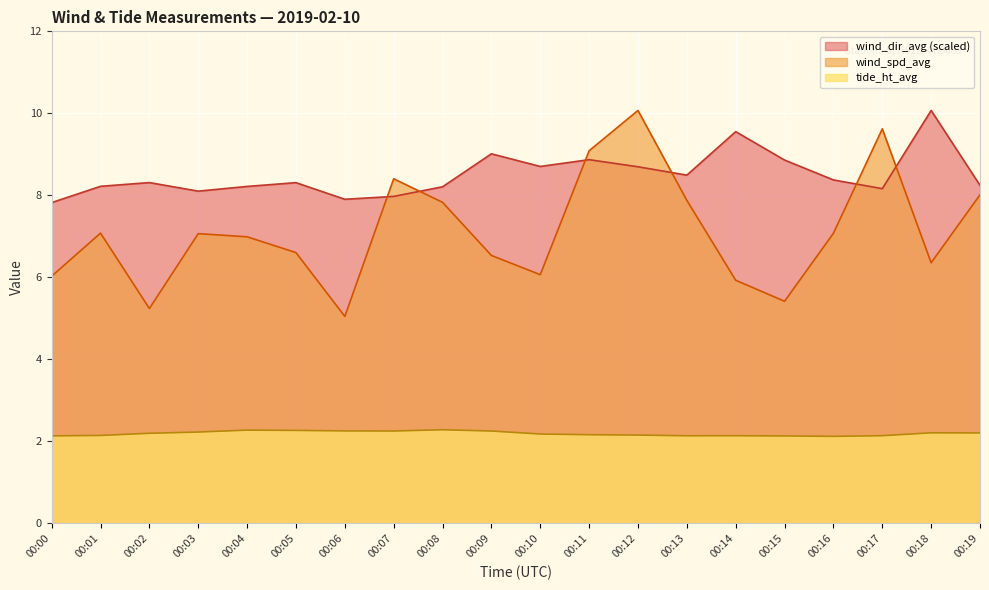

True or false: tide_ht_avg and wind_dir_avg cross at least once.

False